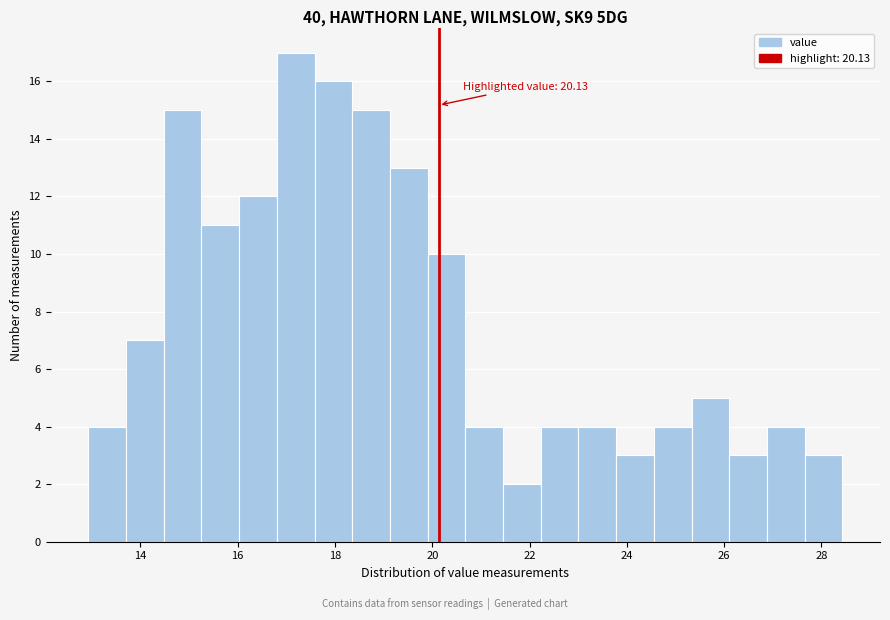

Read against the x-axis, roughly where is the centre of the tallest bar?

17.2